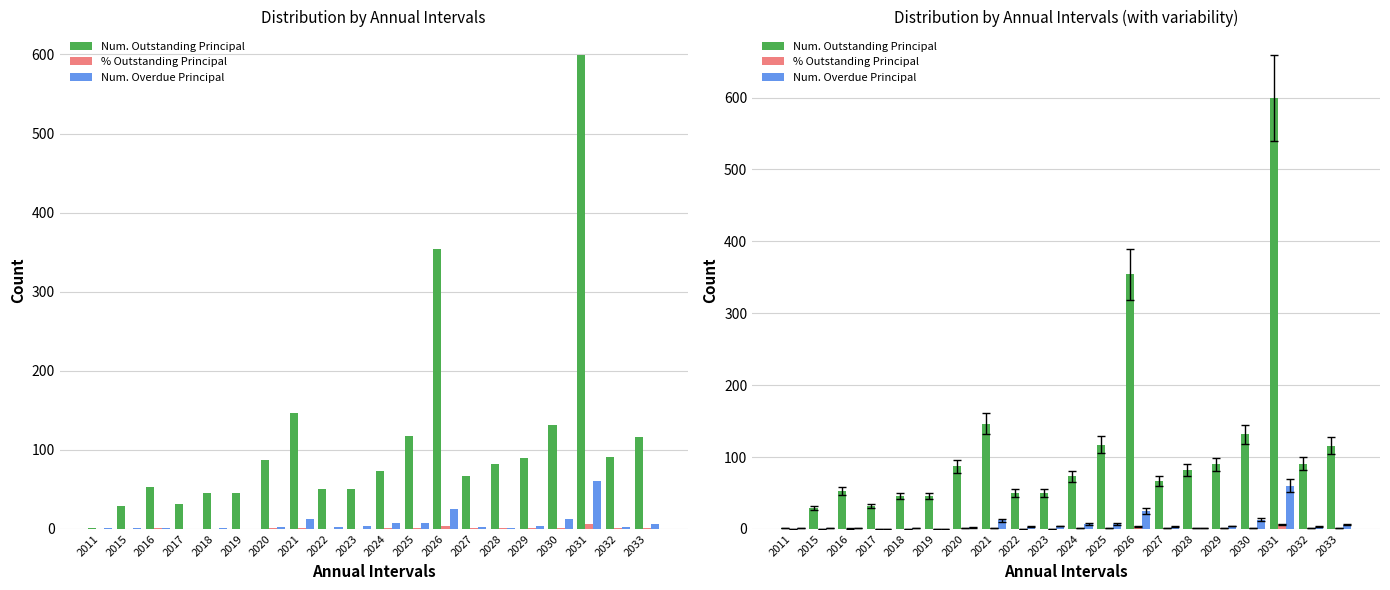

Is the value of % Outstanding Principal at 2028 greater than the value of Num. Overdue Principal at 2026?

No